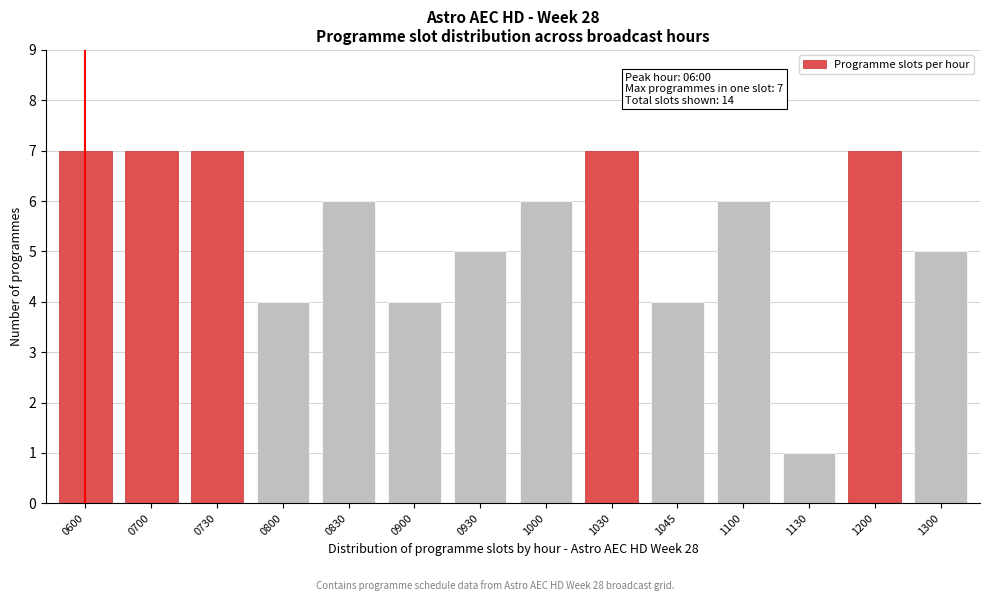

Reading left to right, transcribe all the data shown in this chart.

0600=7	0700=7	0730=7	0800=4	0830=6	0900=4	0930=5	1000=6	1030=7	1045=4	1100=6	1130=1	1200=7	1300=5